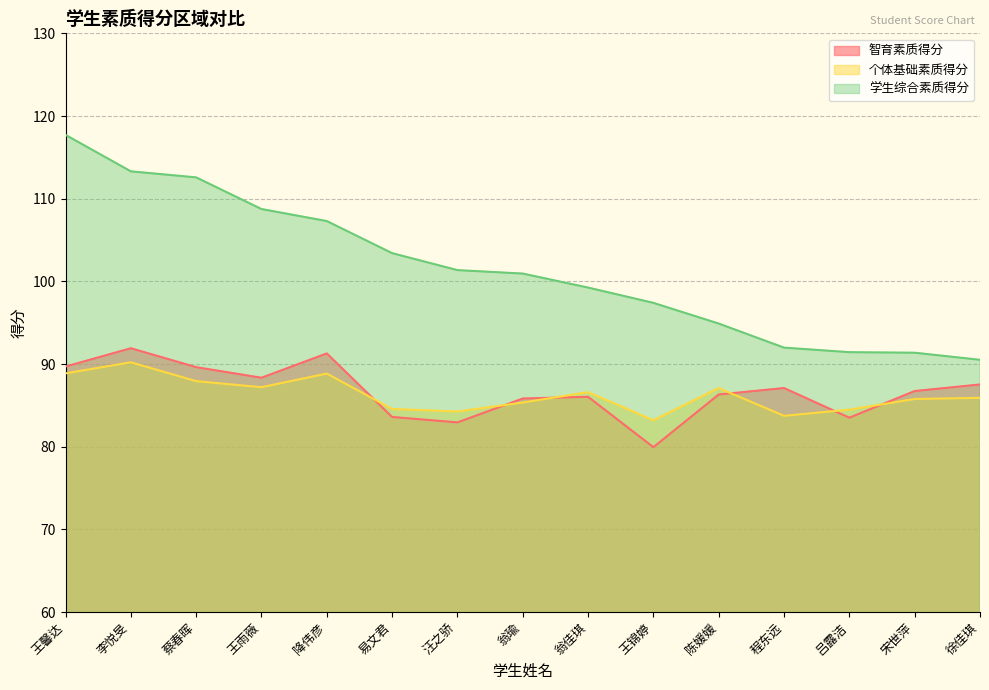

Rank the series by their maximum value, from lowest to highest.

个体基础素质得分, 智育素质得分, 学生综合素质得分